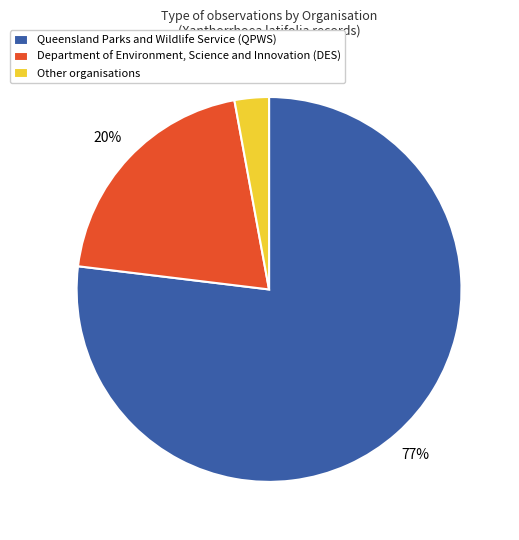

To the nearest percent, what portion does Queensland Parks and Wildlife Service represent?

77%